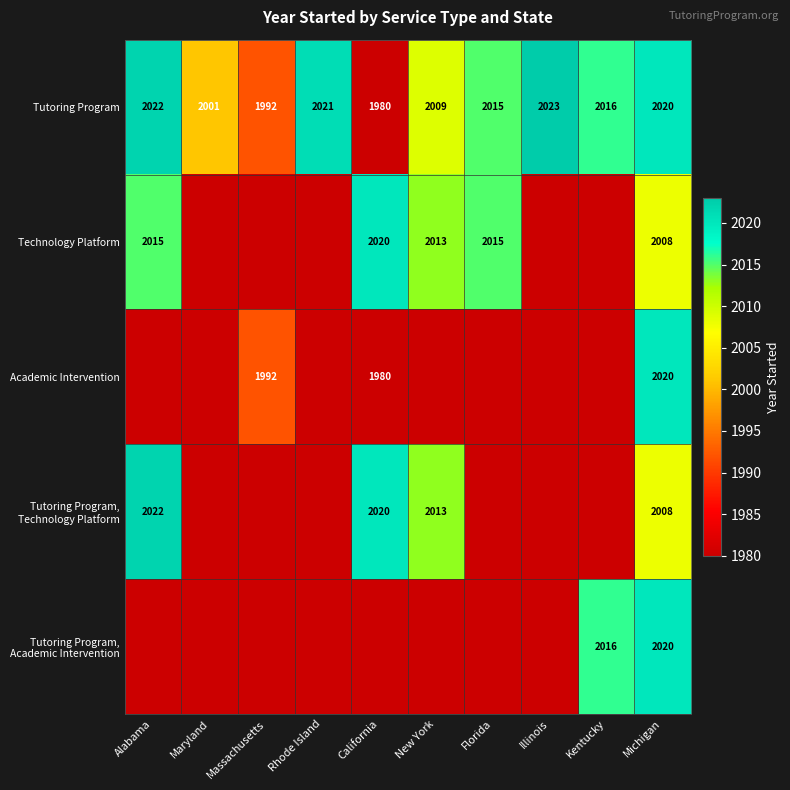

What is the lowest value of the Tutoring Program series?

1980